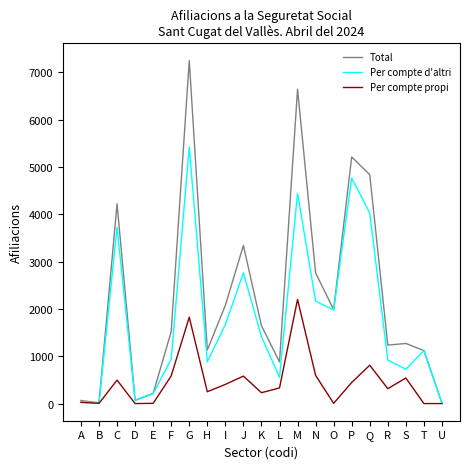

The value of Per compte d'altri at I is 335. True or false?

False